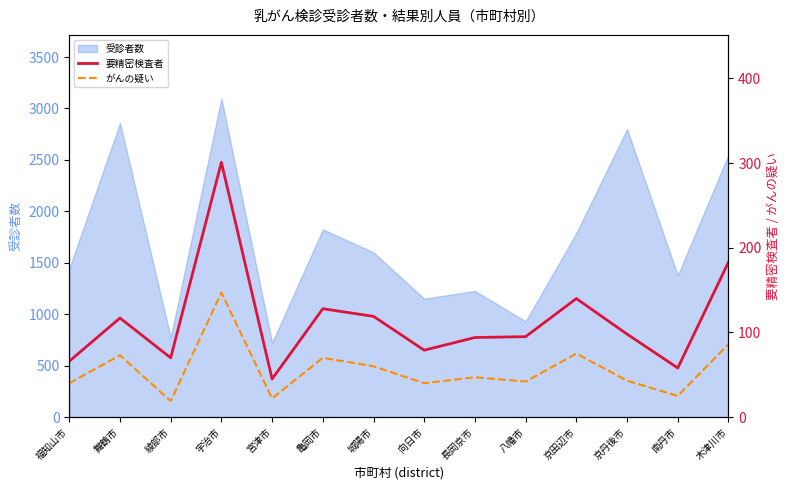

What is the sum of all がんの疑い values?

789